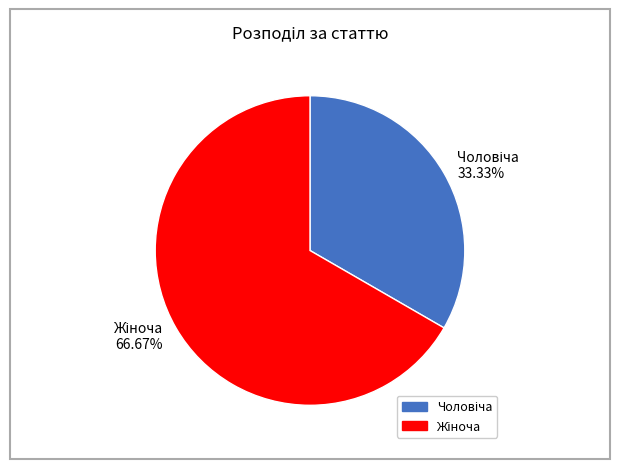

Is there any slice that represents more than half of the pie?

Yes